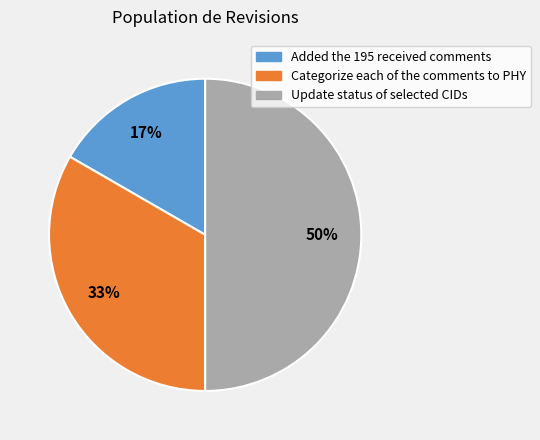

Rank the categories by value from lowest to highest.

Added the 195 received comments, Categorize each of the comments to PHY, Update status of selected CIDs